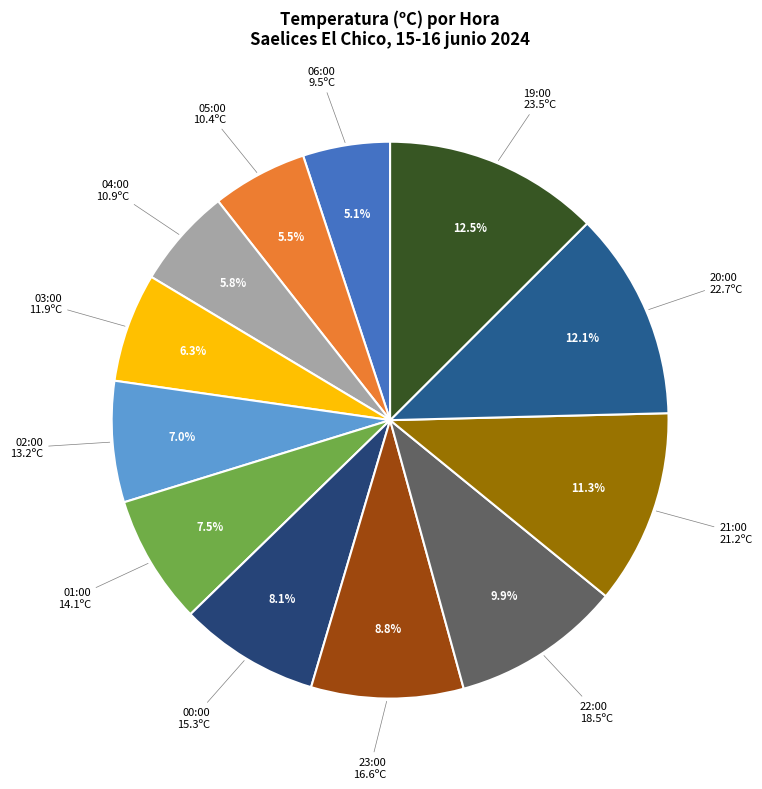

Count the number of slices in the pie.

12